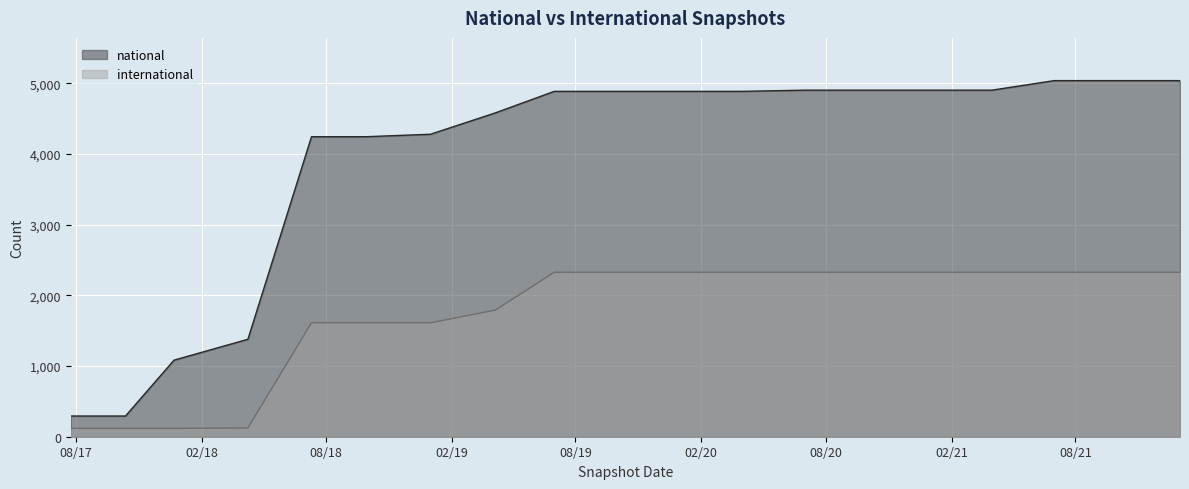

Reading left to right, list all the values displayed in this chart.

national: 293	293	1084	1379	4246	4246	4281	4584	4888	4888	4888	4888	4905	4905	4905	4905	5040	5040	5040
international: 118	118	118	124	1613	1613	1613	1792	2328	2328	2328	2328	2328	2328	2328	2328	2328	2328	2328